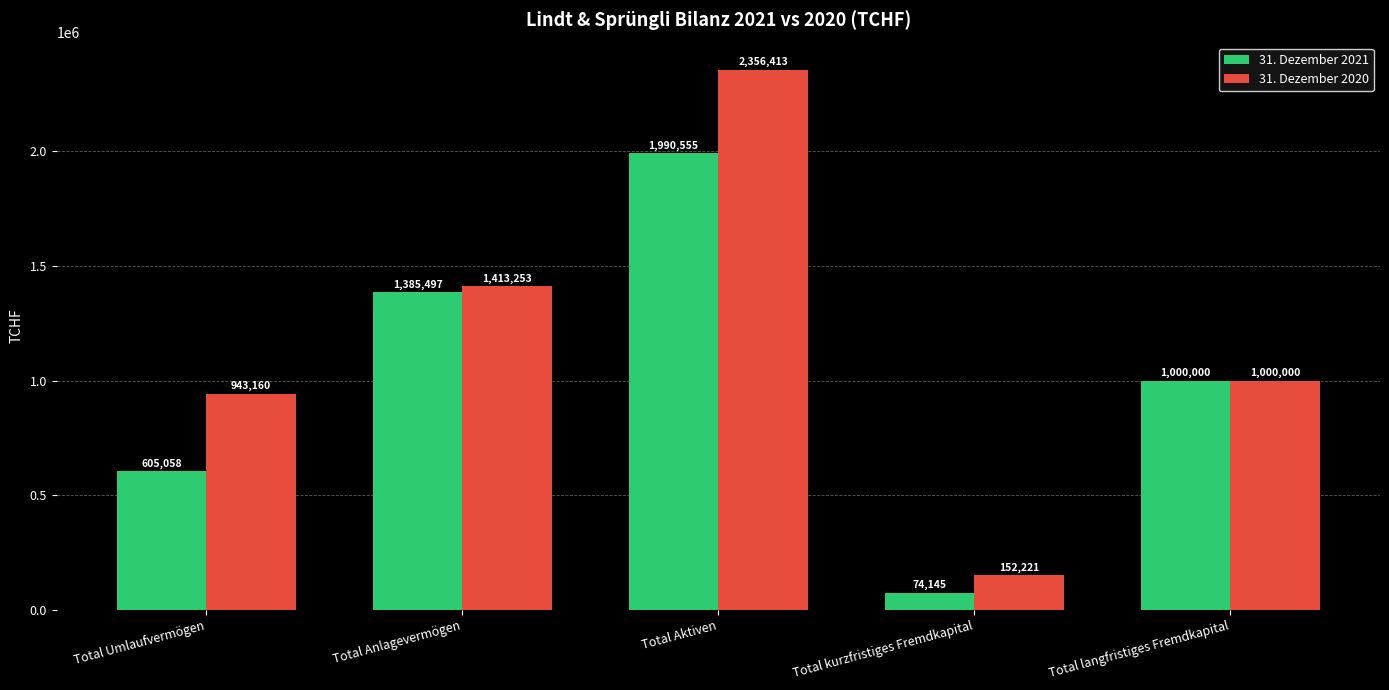

At which label does 31. Dezember 2021 reach its minimum?

Total kurzfristiges Fremdkapital